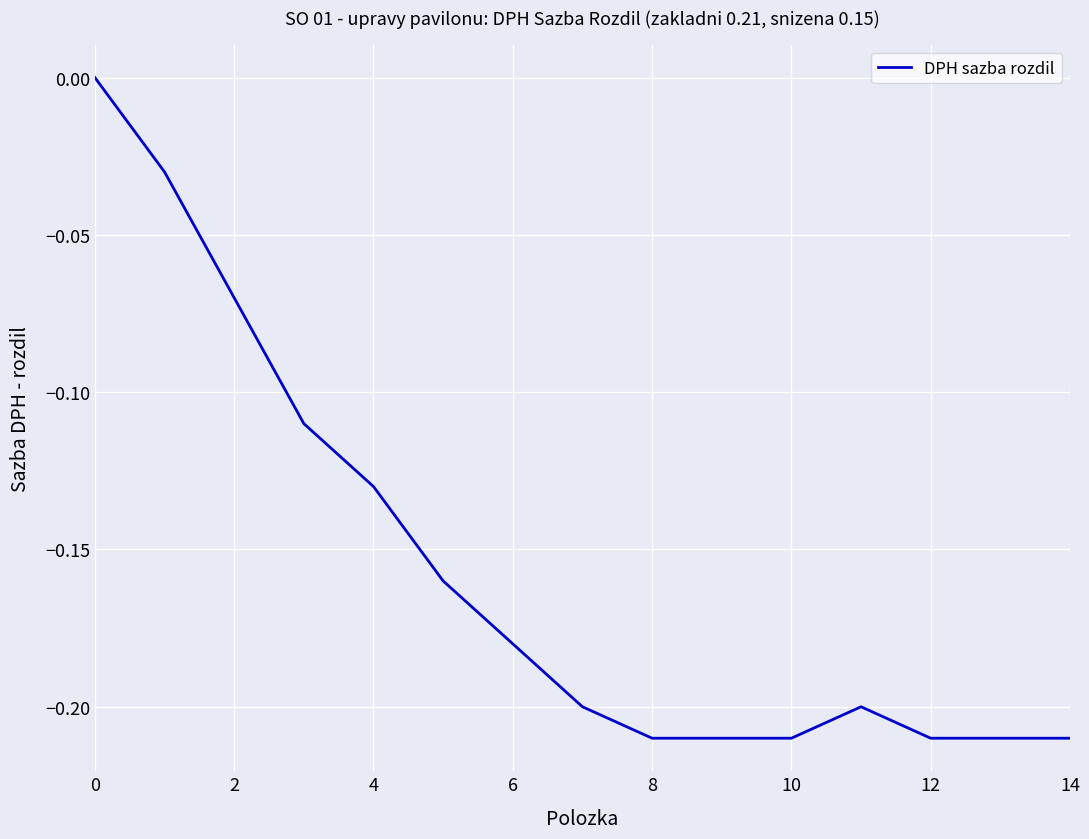

True or false: there are more than 2 points higher than both neighbors.

False